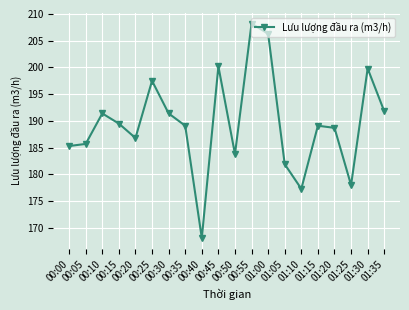

What is the sum of the values at 01:25 and 01:15?

367.1